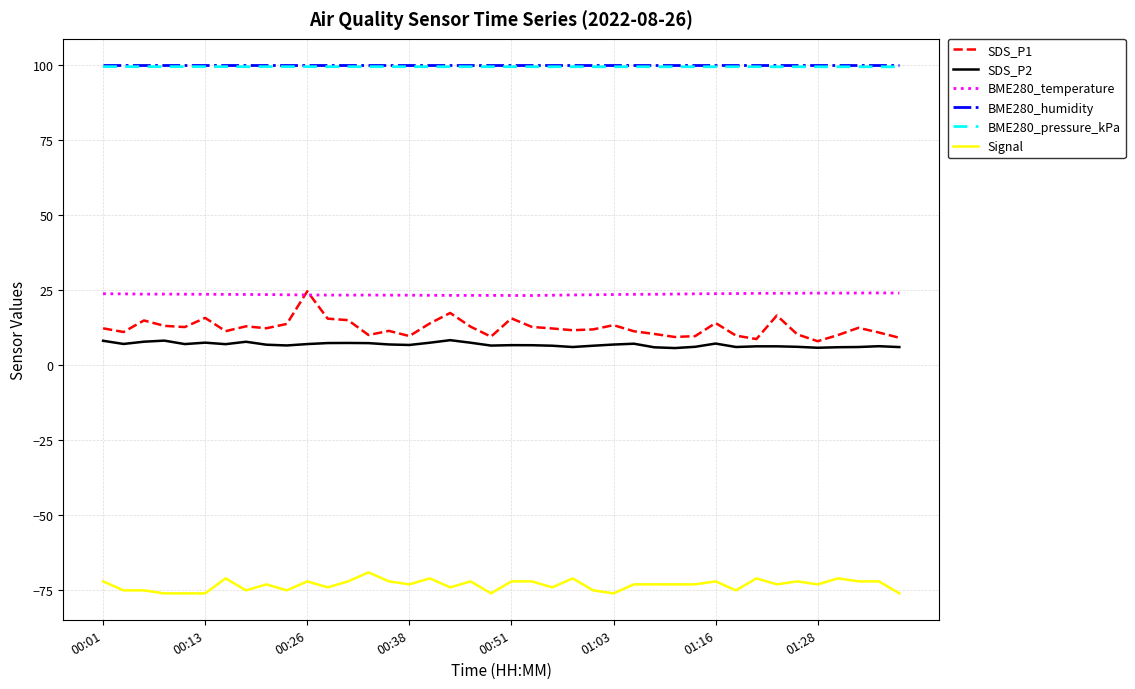

What is the lowest value of the BME280_temperature series?

23.3